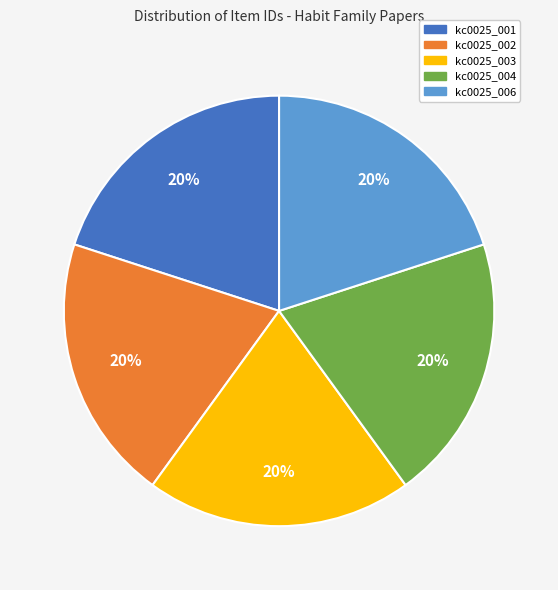

What percentage is the kc0025_003 slice, to the nearest percent?

20%